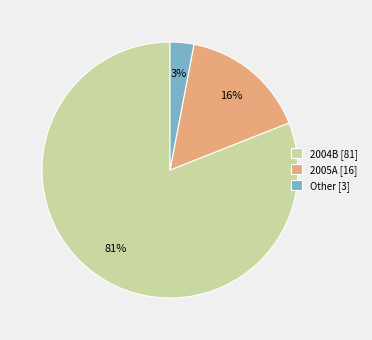

To the nearest percent, what is the average slice percentage?

33%